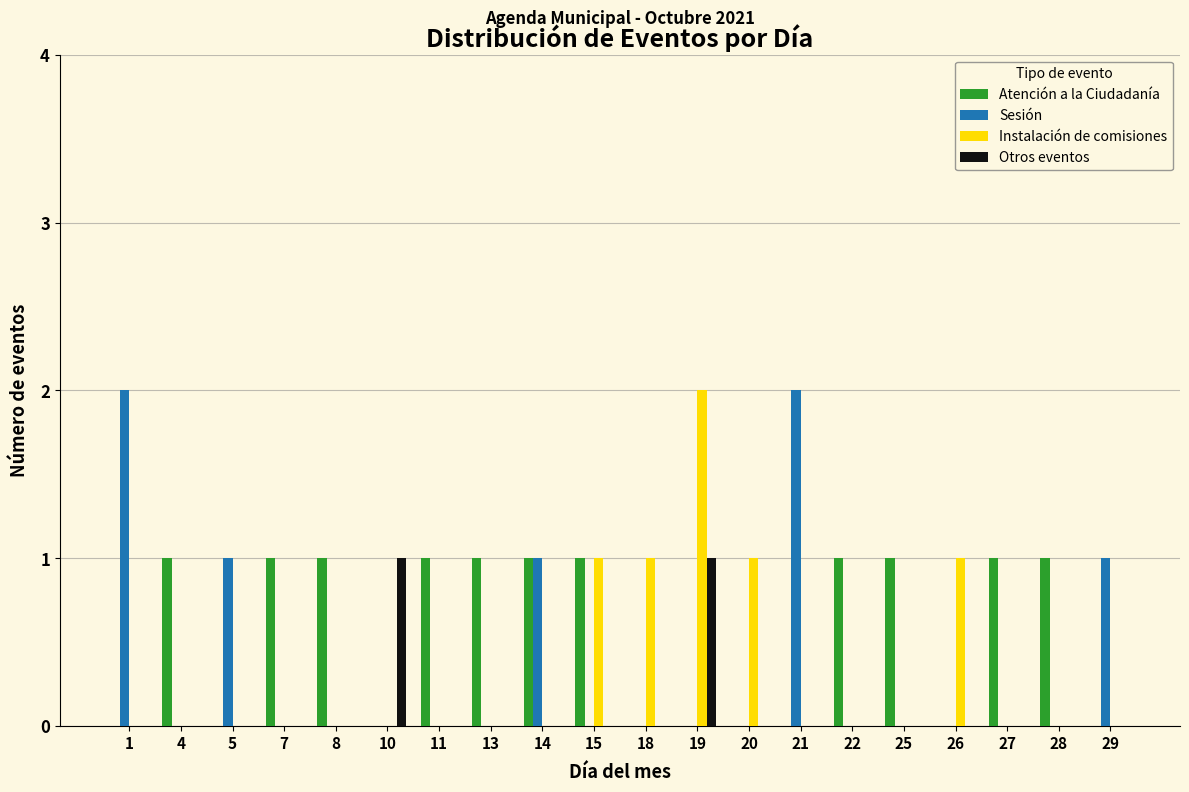

At which category is the sum across all series the highest?

19